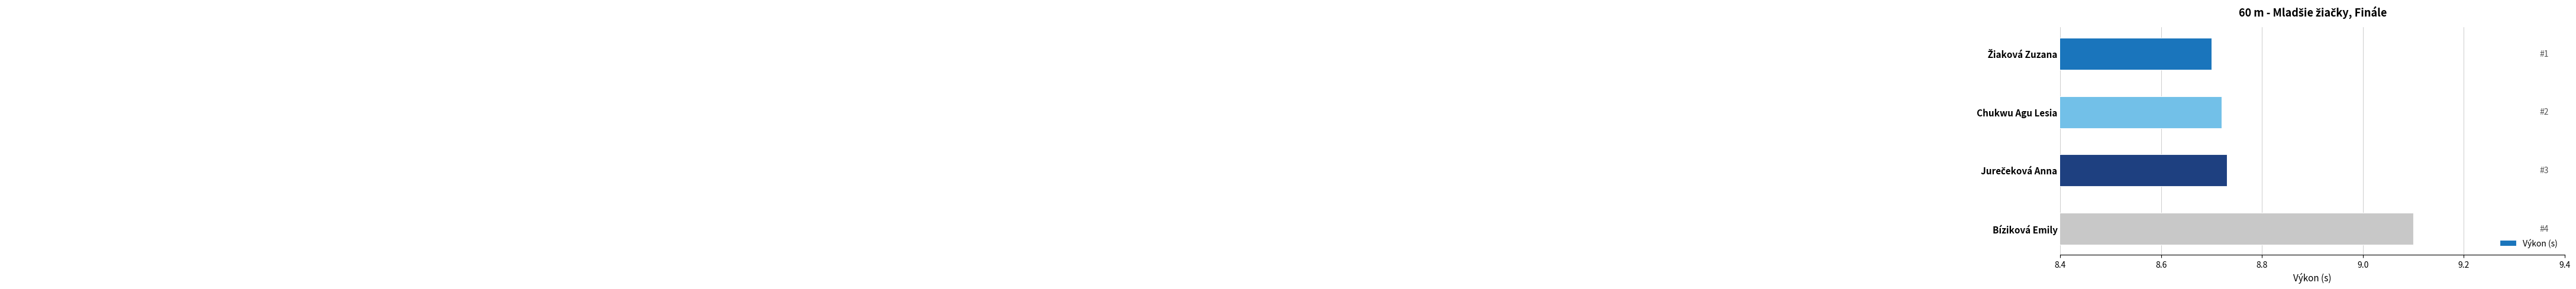

Which category has the highest value across all series?

Bíziková Emily